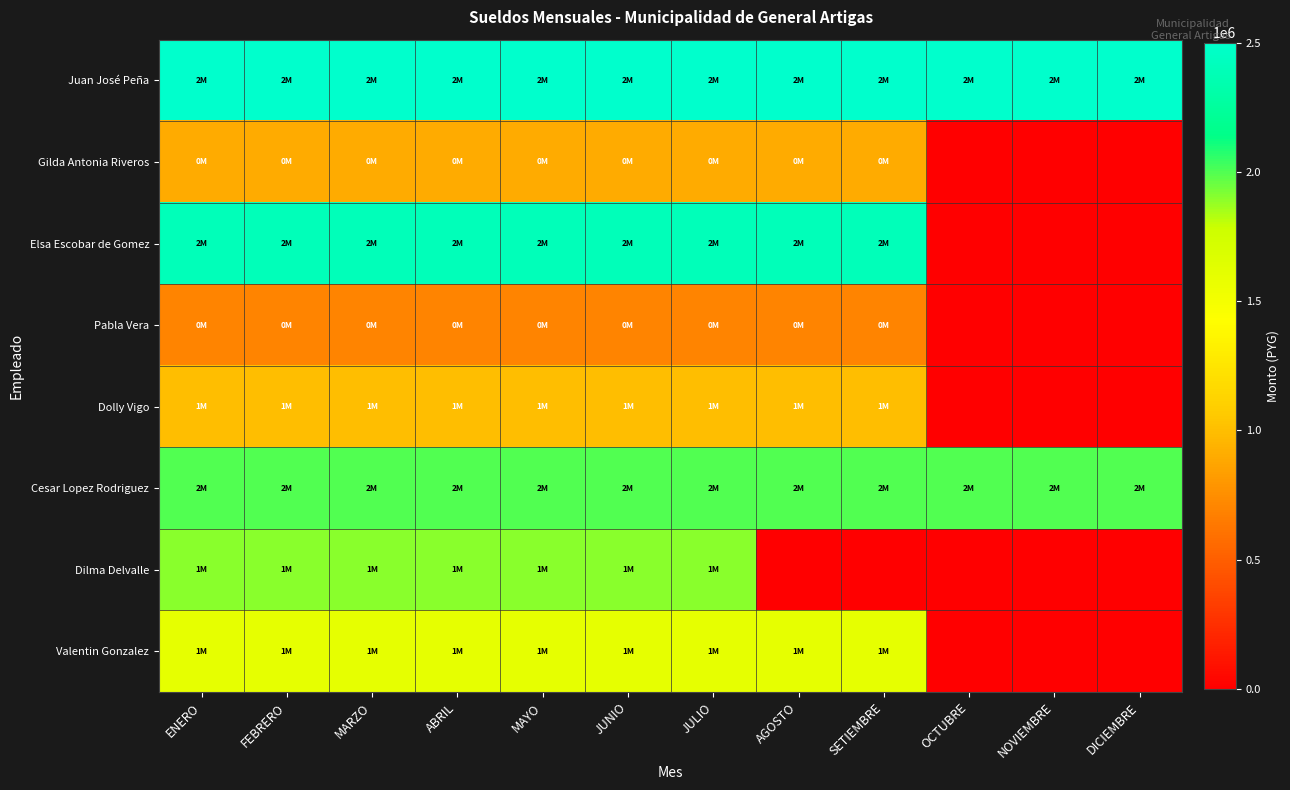

What is the maximum value shown in the chart?

2500000